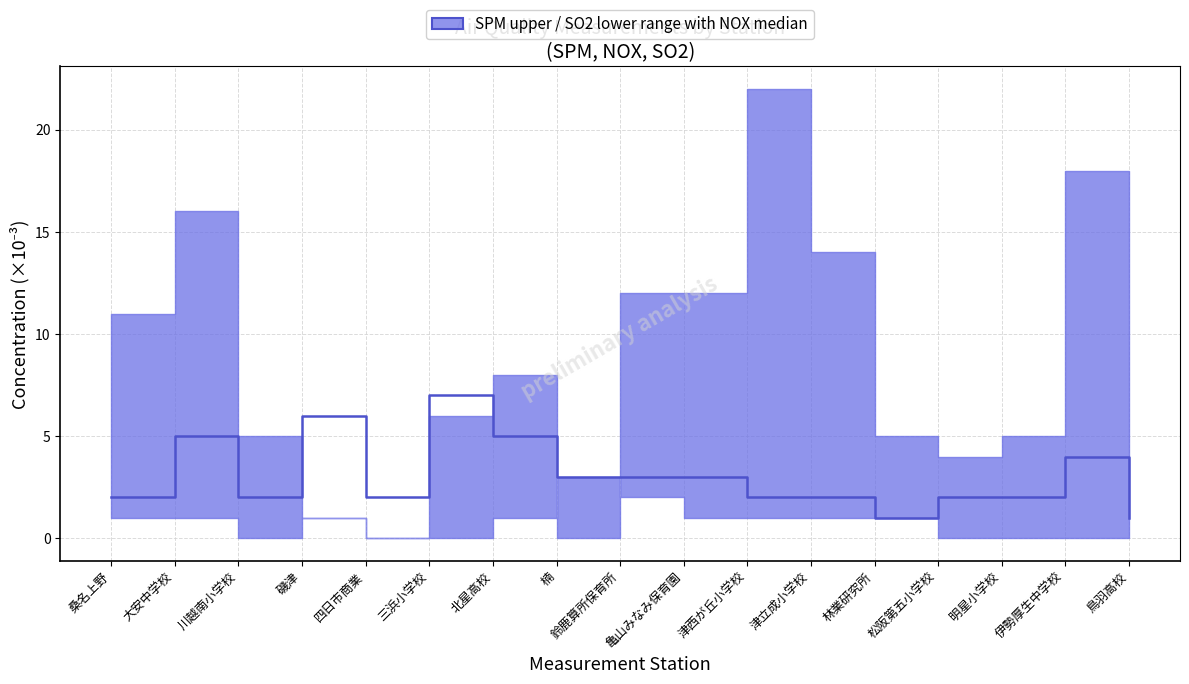

Count the number of categories in the chart.

17